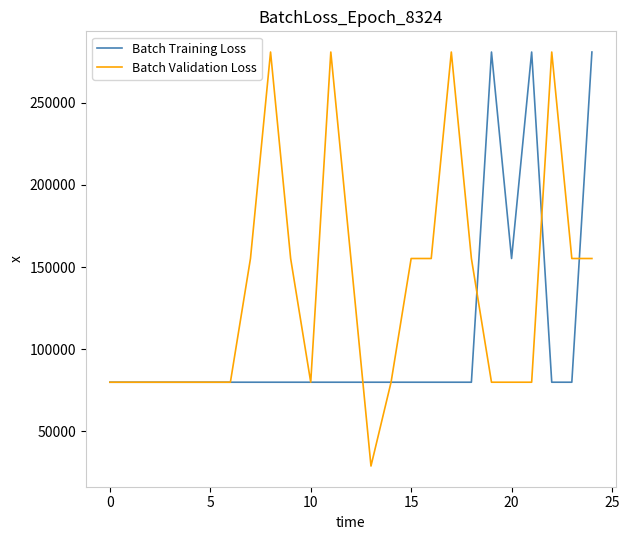

How many lines are shown in the chart?

2